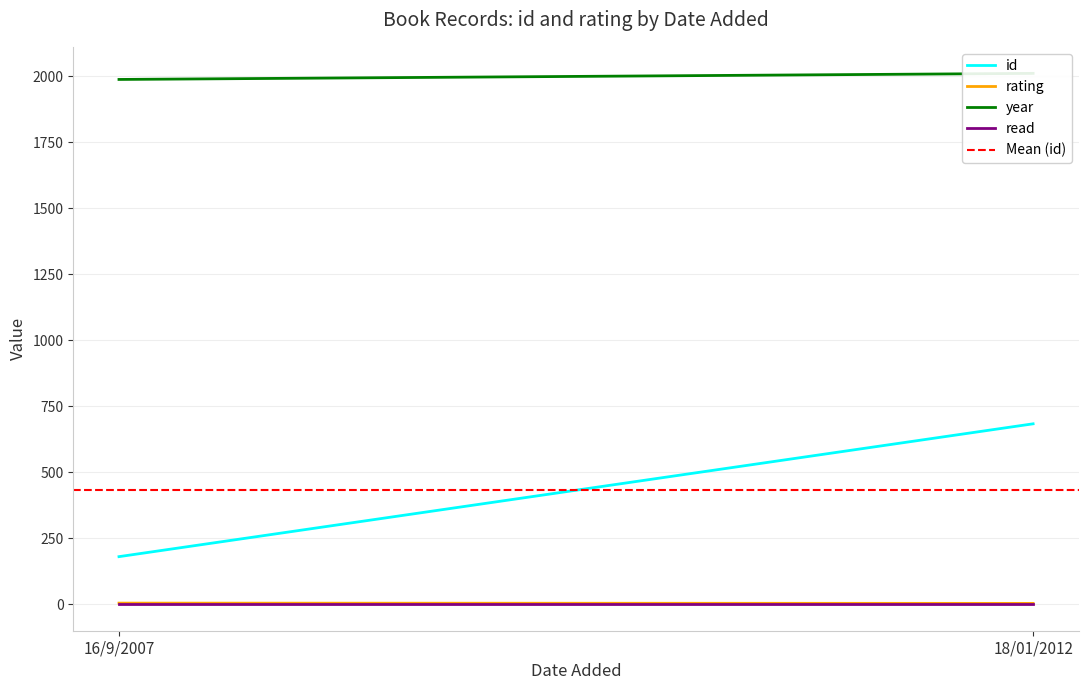

Reading left to right, extract all data points from this chart.

id: 16/9/2007=181.0	18/01/2012=684.0
rating: 16/9/2007=5.0	18/01/2012=4.0
year: 16/9/2007=1988.0	18/01/2012=2011.0
read: 16/9/2007=1.0	18/01/2012=1.0
Mean (id): 16/9/2007=432.5	18/01/2012=432.5